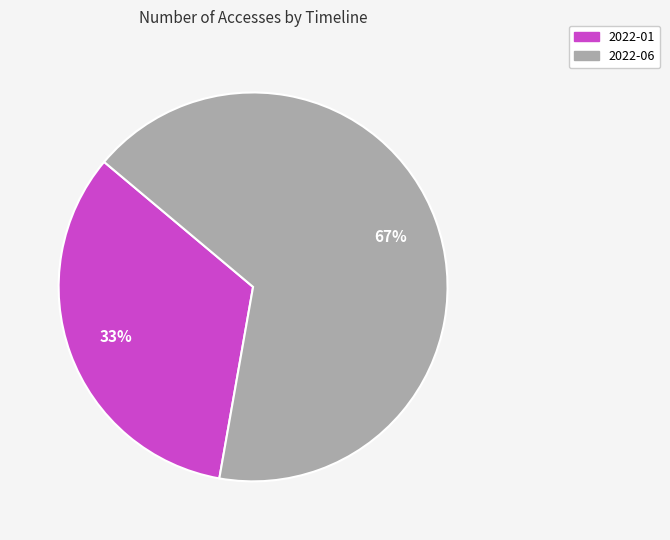

Is there any slice that represents more than half of the pie?

Yes